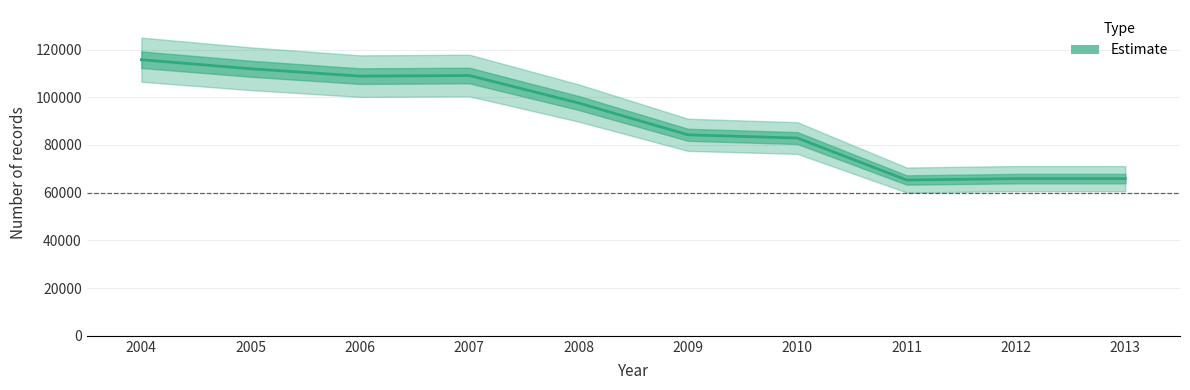

What is the difference between the second highest and second lowest values?

46063